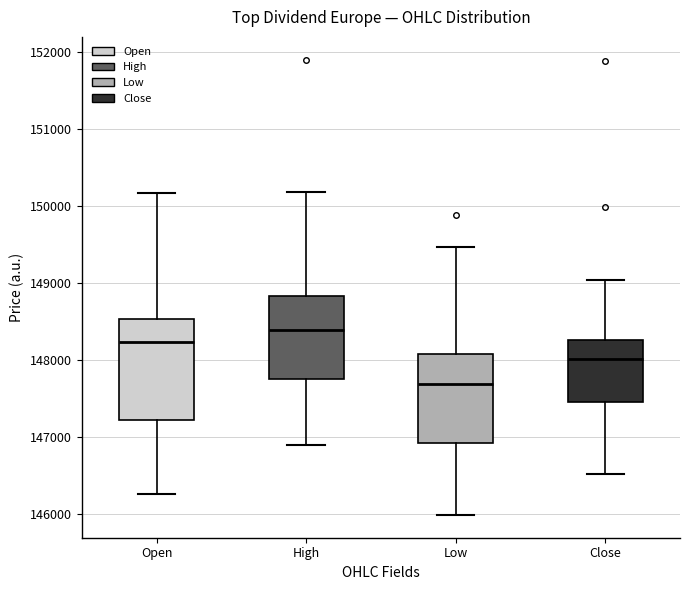

Reading left to right, transcribe this box plot: for each box, give where its median line is, the range the box spans, and where its two whiskers end, as read against the y-axis. The values are not printed on the chart, so give them approximately, as read against the axis.

Open: median 148200, box 147200 to 148500, whiskers 146300 to 150200
High: median 148400, box 147700 to 148800, whiskers 146900 to 150200
Low: median 147700, box 146900 to 148100, whiskers 146000 to 149500
Close: median 148000, box 147500 to 148300, whiskers 146500 to 149000